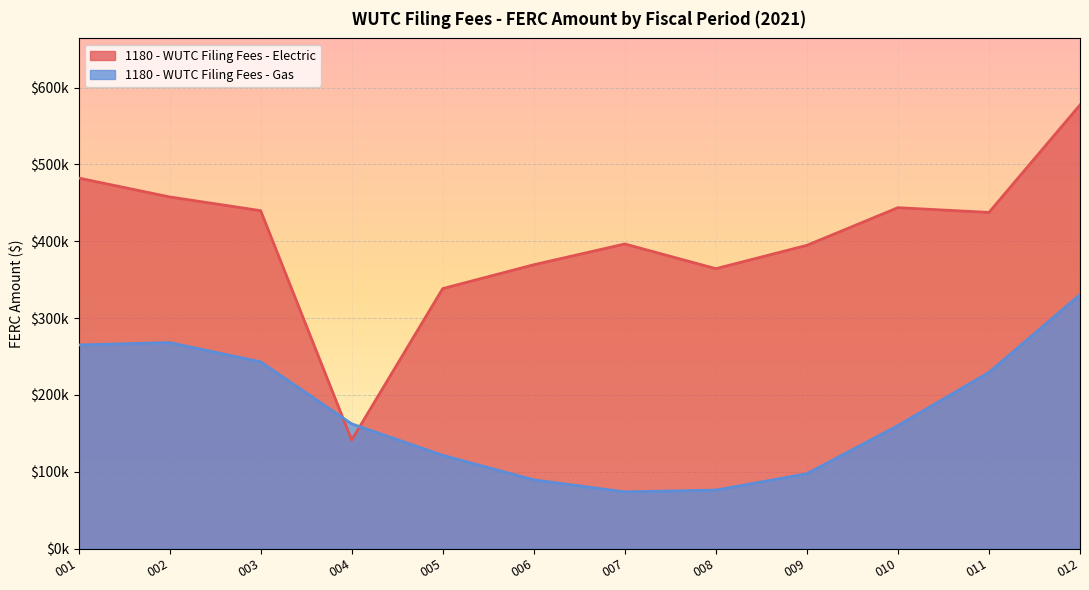

At how many categories does at least one series exceed 538220?

1